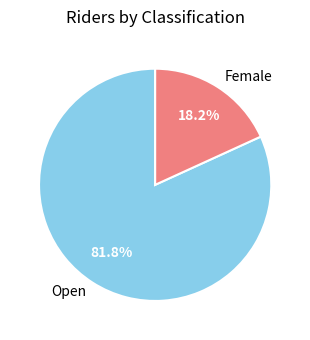

Which has a higher value, Open or Female?

Open